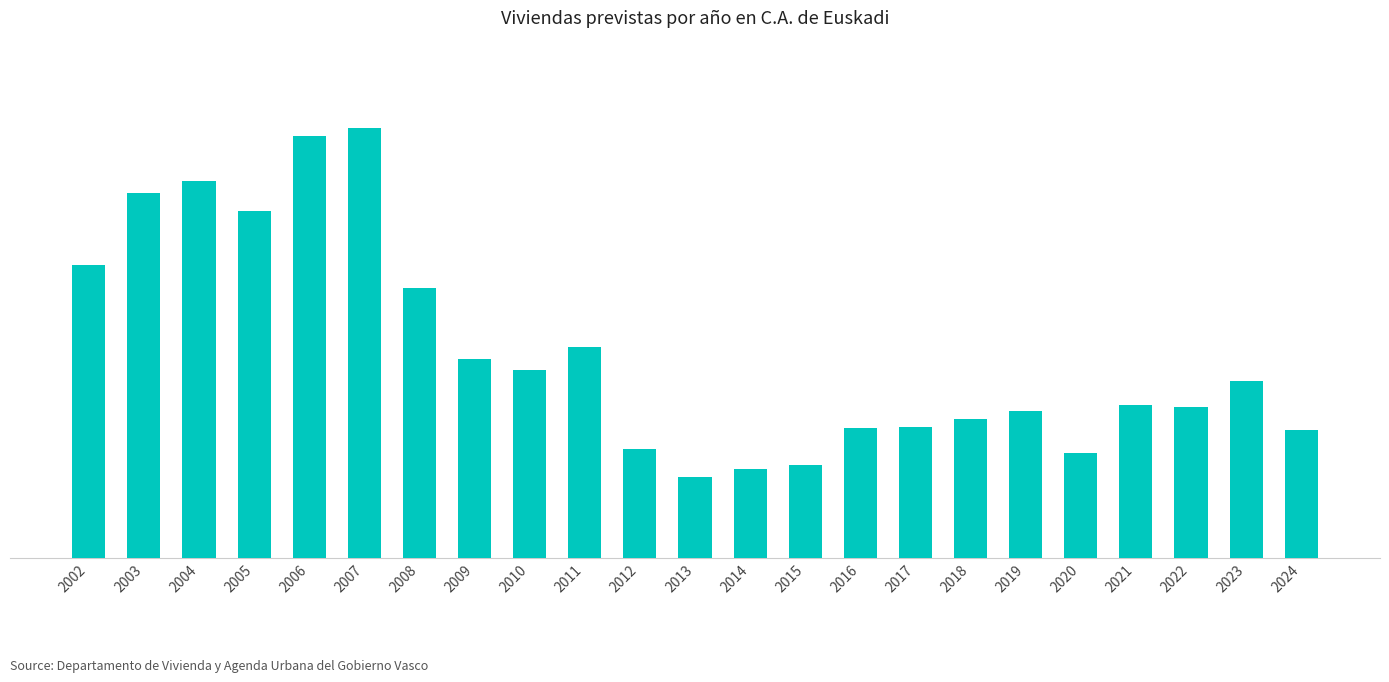

True or false: the data shows 6109 at 2021.

True